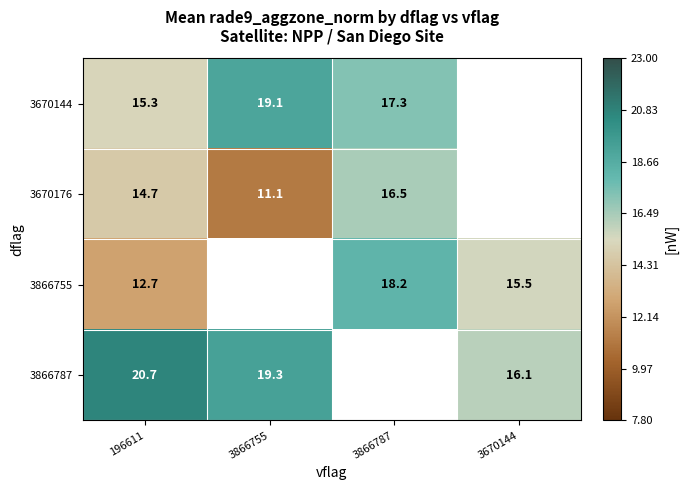

What is the smallest value displayed?

11.1